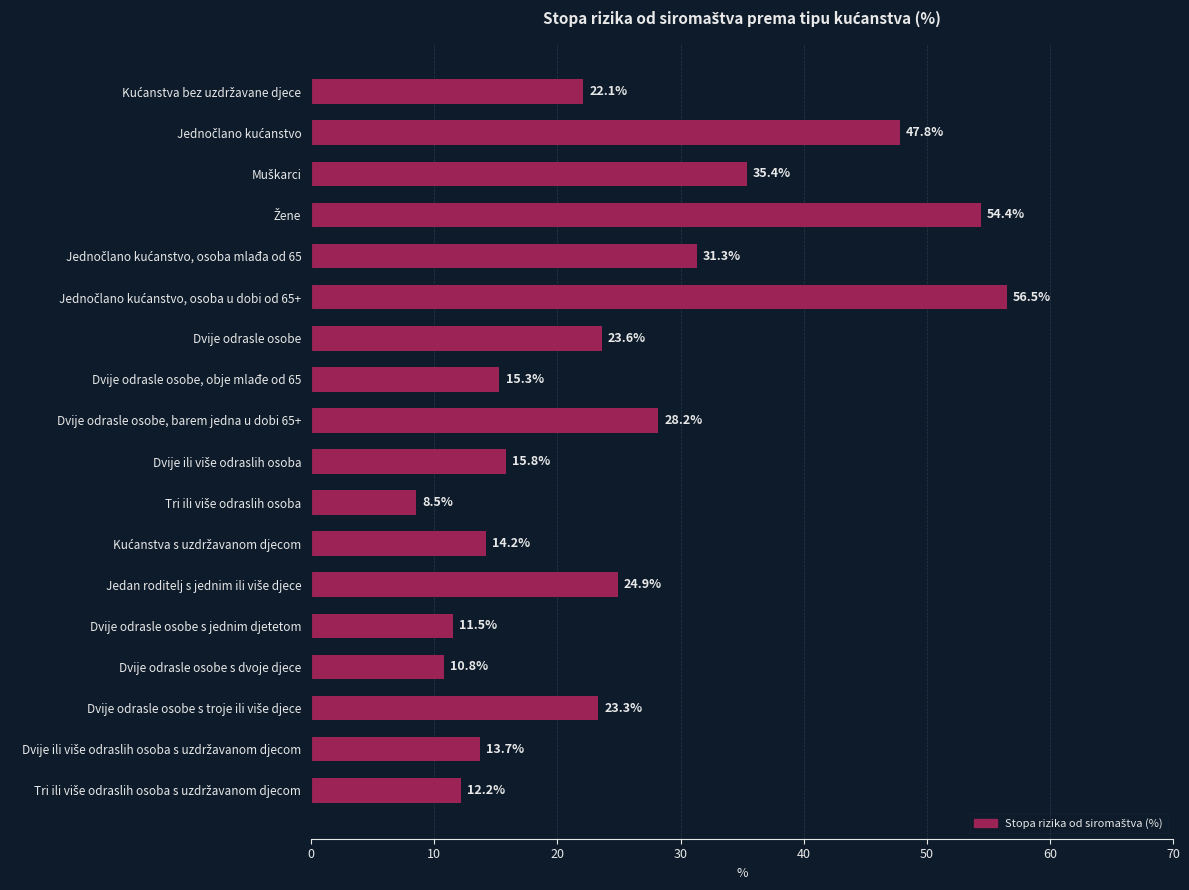

How many bars are there in total?

18